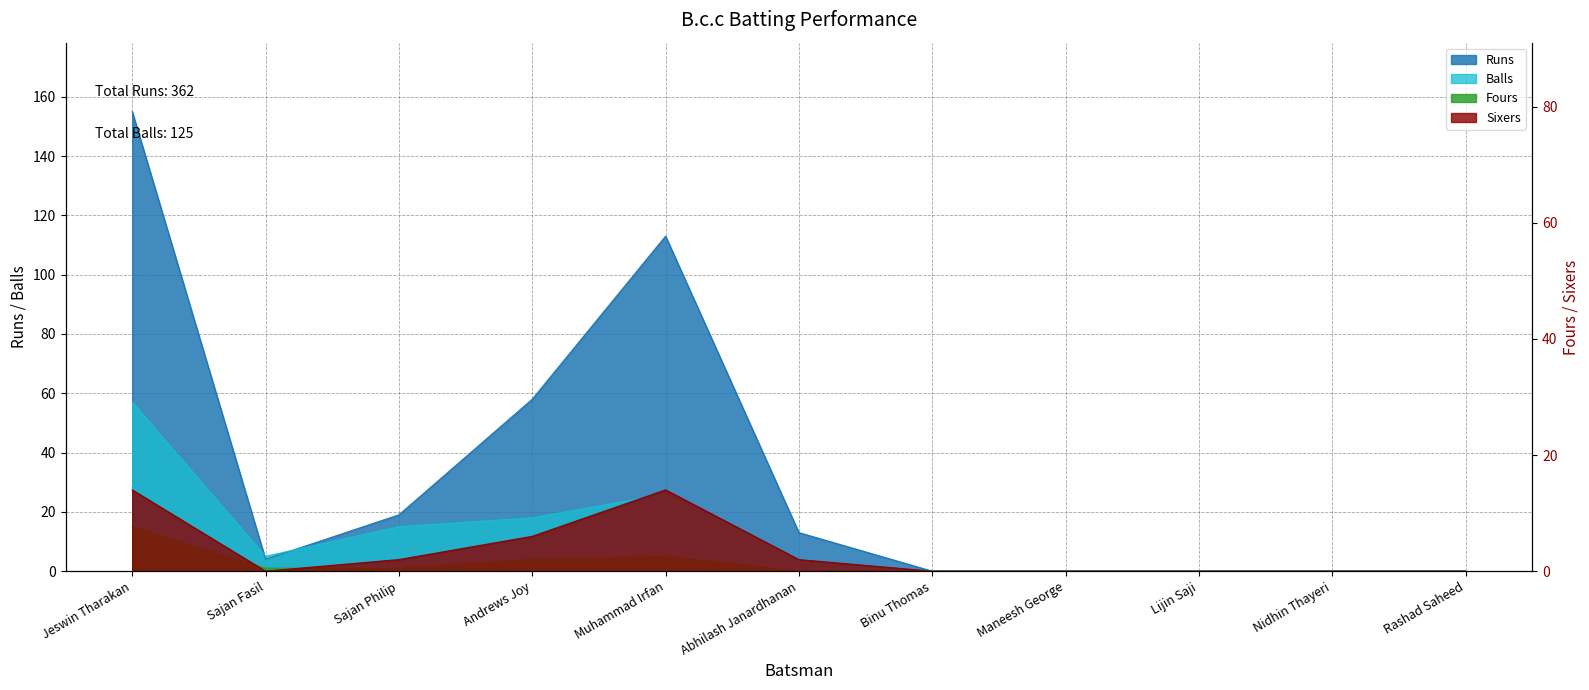

Reading left to right, list all the values displayed in this chart.

Runs: Jeswin Tharakan=155	Sajan Fasil=4	Sajan Philip=19	Andrews Joy=58	Muhammad Irfan=113	Abhilash Janardhanan=13	Binu Thomas=0	Maneesh George=0	Lijin Saji=0	Nidhin Thayeri=0	Rashad Saheed=0
Balls: Jeswin Tharakan=57	Sajan Fasil=5	Sajan Philip=15	Andrews Joy=18	Muhammad Irfan=26	Abhilash Janardhanan=4	Binu Thomas=0	Maneesh George=0	Lijin Saji=0	Nidhin Thayeri=0	Rashad Saheed=0
Fours: Jeswin Tharakan=15	Sajan Fasil=1	Sajan Philip=1	Andrews Joy=4	Muhammad Irfan=5	Abhilash Janardhanan=0	Binu Thomas=0	Maneesh George=0	Lijin Saji=0	Nidhin Thayeri=0	Rashad Saheed=0
Sixers: Jeswin Tharakan=14	Sajan Fasil=0	Sajan Philip=2	Andrews Joy=6	Muhammad Irfan=14	Abhilash Janardhanan=2	Binu Thomas=0	Maneesh George=0	Lijin Saji=0	Nidhin Thayeri=0	Rashad Saheed=0